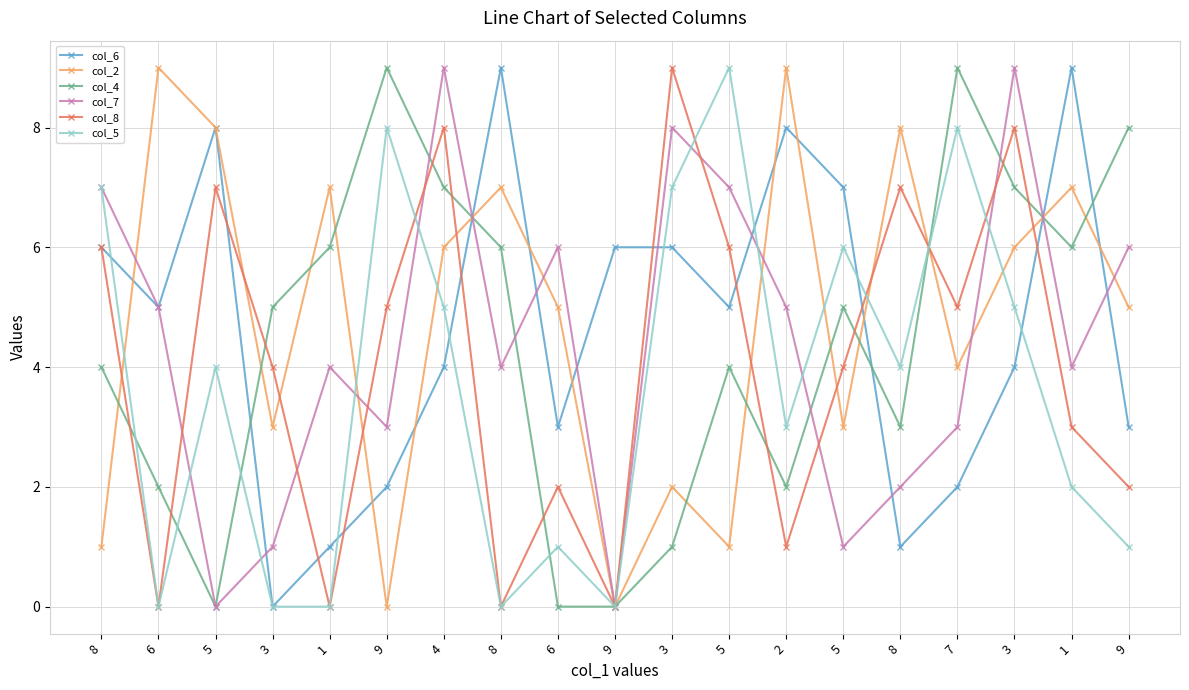

How many col_6 values are between 2 and 7?

12